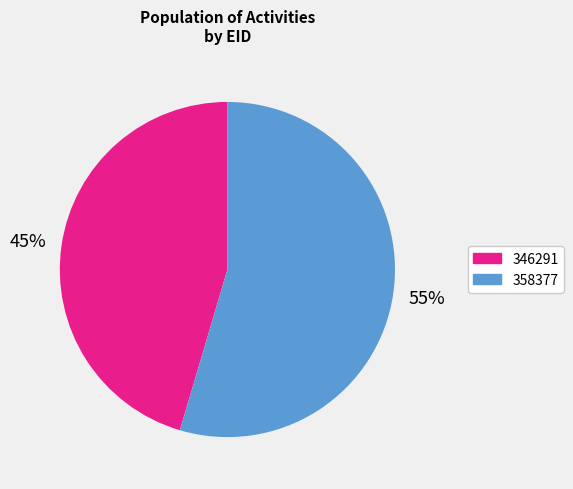

Which category has the biggest portion of the pie?

358377